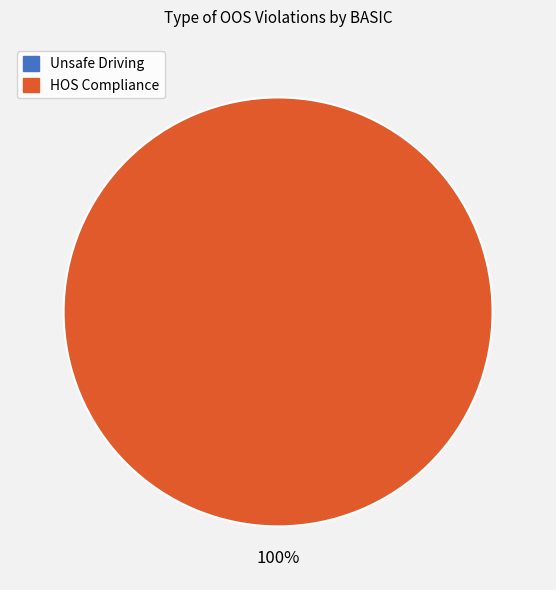

To the nearest percent, what portion does HOS Compliance represent?

100%